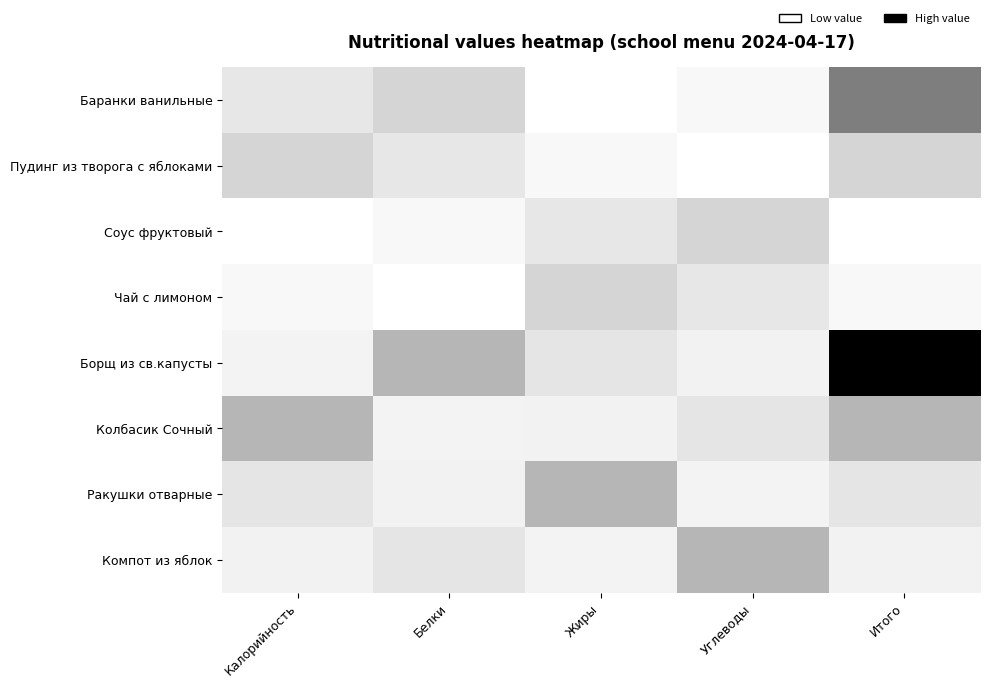

Reading right to left, transcribe all the data shown in this chart.

Баранки ванильные: Итого=448.0	Углеводы=61.0	Жиры=21.6	Белки=218.0	Калорийность=147.4
Пудинг из творога с яблоками: Итого=218.0	Углеводы=21.6	Жиры=61.0	Белки=147.4	Калорийность=218.0
Соус фруктовый: Итого=21.6	Углеводы=218.0	Жиры=147.4	Белки=61.0	Калорийность=21.6
Чай с лимоном: Итого=61.0	Углеводы=147.4	Жиры=218.0	Белки=21.6	Калорийность=61.0
Борщ из св.капусты: Итого=753.0	Углеводы=96.0	Жиры=153.6	Белки=312.3	Калорийность=92.0
Колбасик Сочный: Итого=312.3	Углеводы=153.6	Жиры=96.0	Белки=92.0	Калорийность=312.3
Ракушки отварные: Итого=153.6	Углеводы=92.0	Жиры=312.3	Белки=96.0	Калорийность=153.6
Компот из яблок: Итого=96.0	Углеводы=312.3	Жиры=92.0	Белки=153.6	Калорийность=96.0